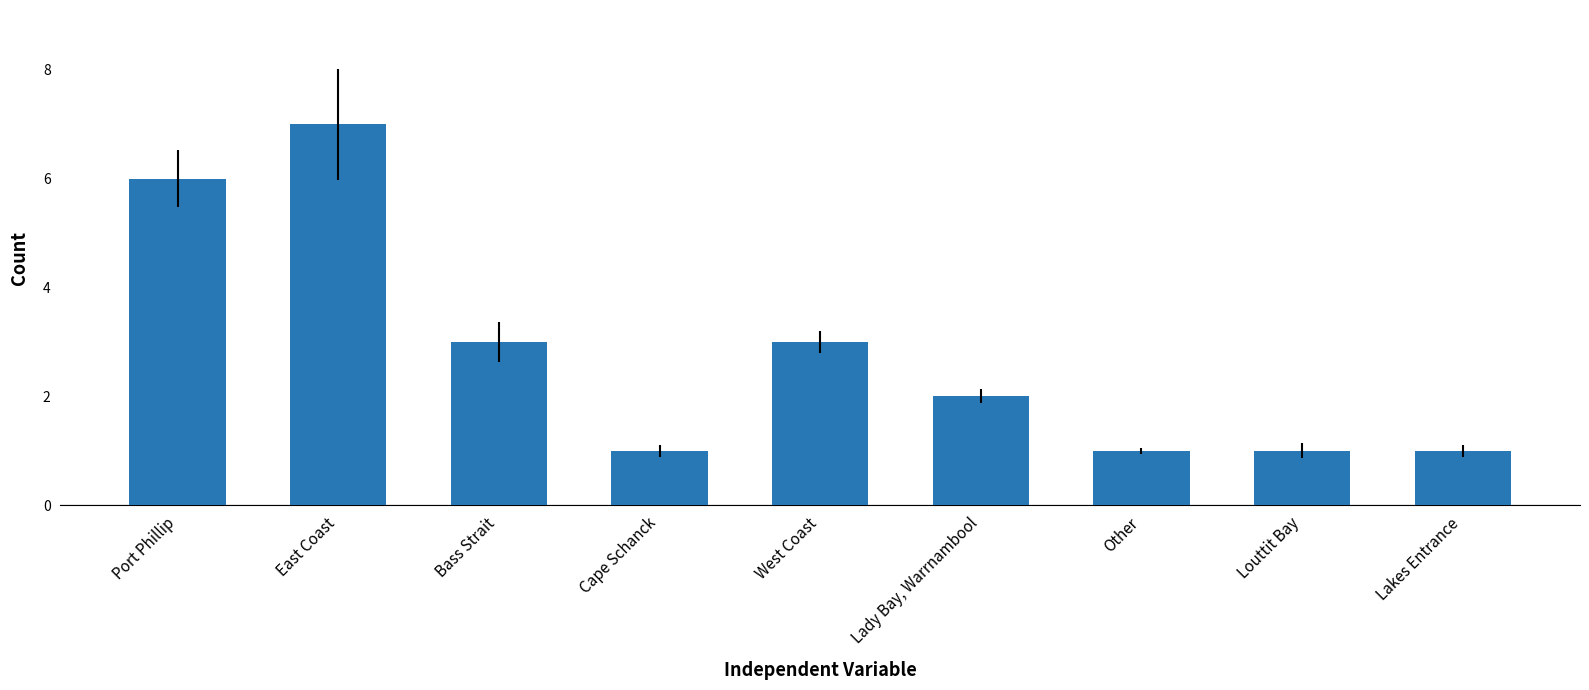

Reading right to left, list all the values displayed in this chart.

Lakes Entrance=1	Louttit Bay=1	Other=1	Lady Bay, Warrnambool=2	West Coast=3	Cape Schanck=1	Bass Strait=3	East Coast=7	Port Phillip=6